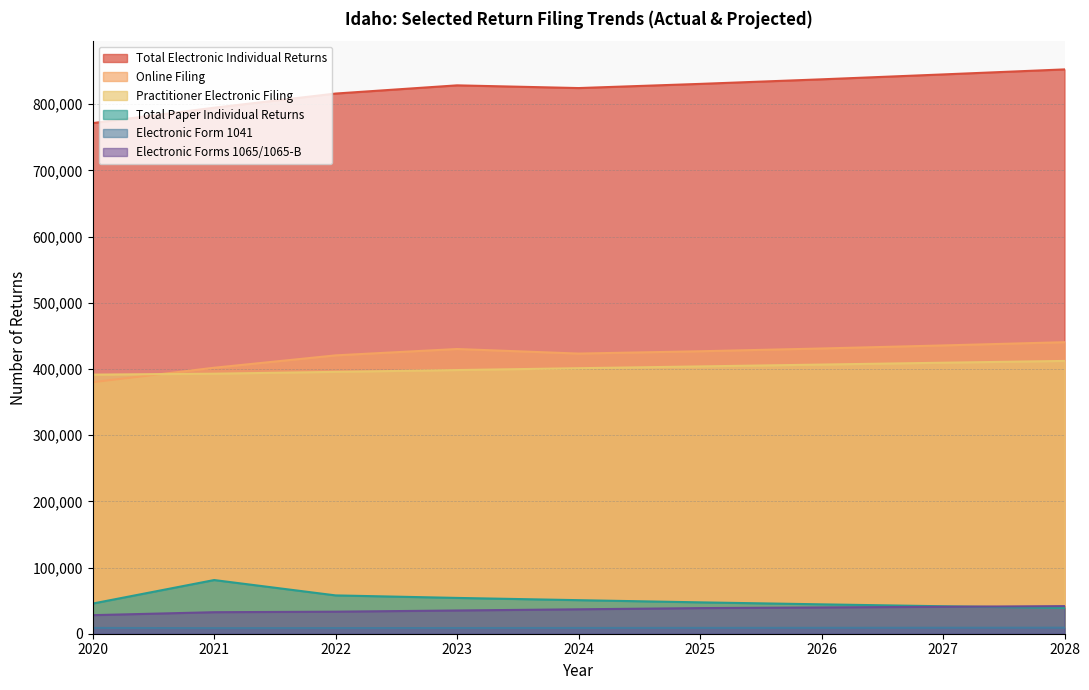

Between 2028 and 2022, which is larger?

2028